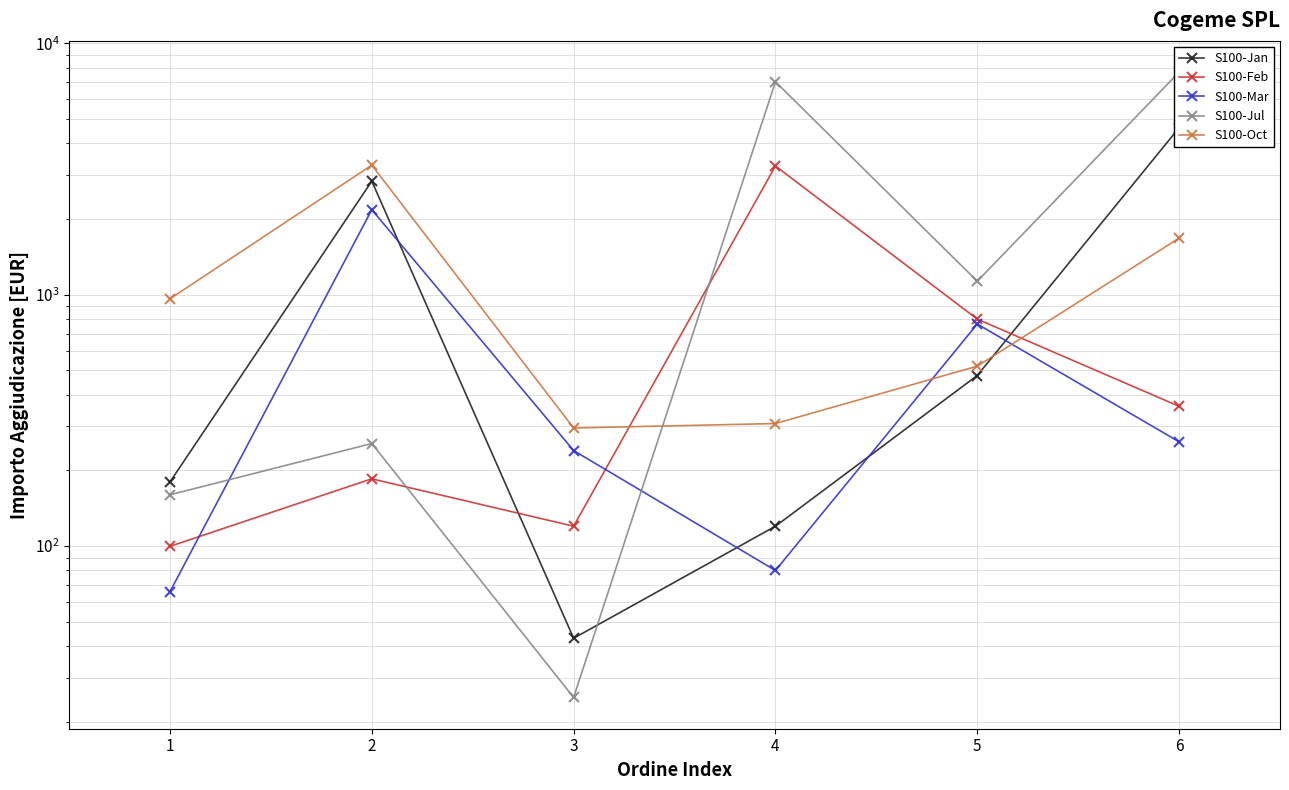

What is the value of the S100-Mar point at the 6th from the left?

260.0